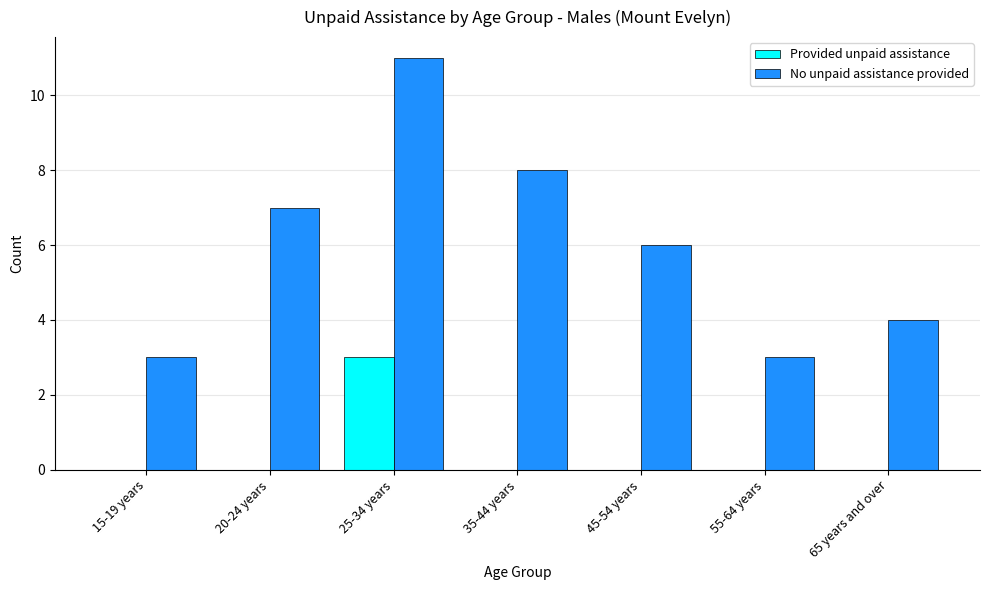

Which series has the largest range (max minus min)?

No unpaid assistance provided